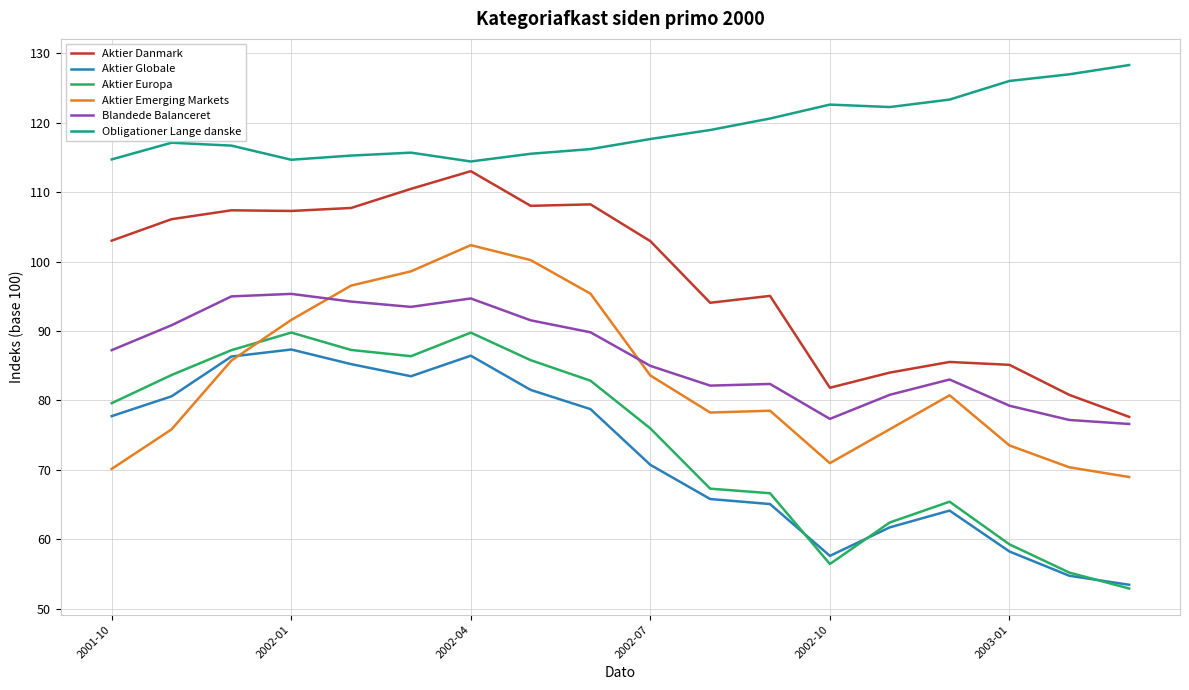

What is the greatest value displayed?

128.3